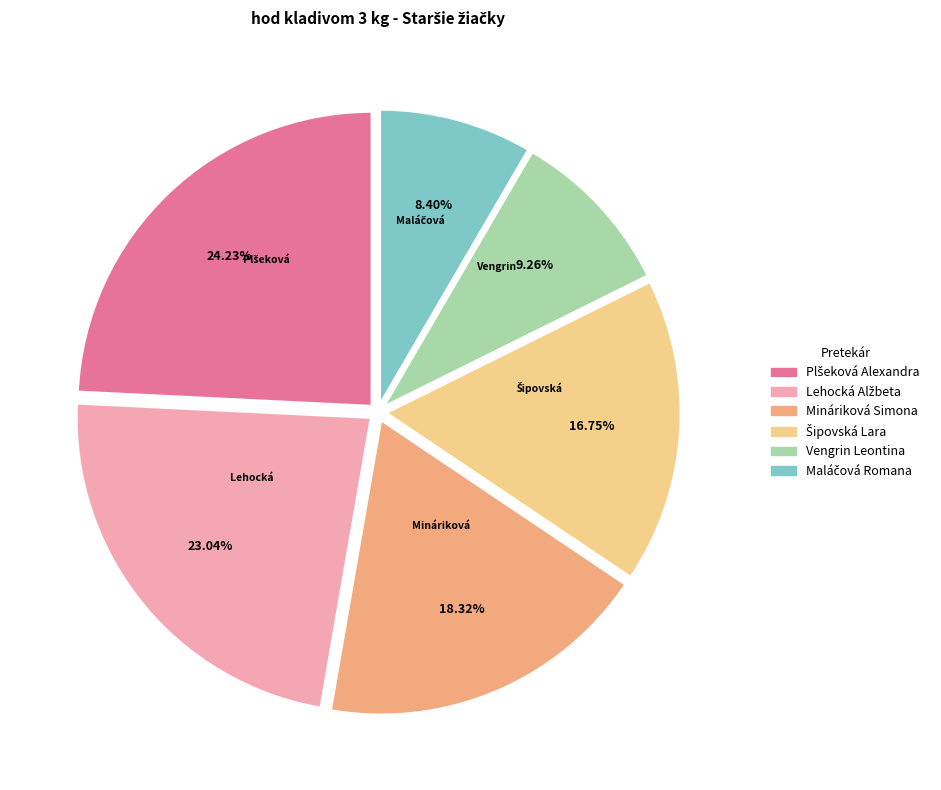

Does any single category account for the majority?

No